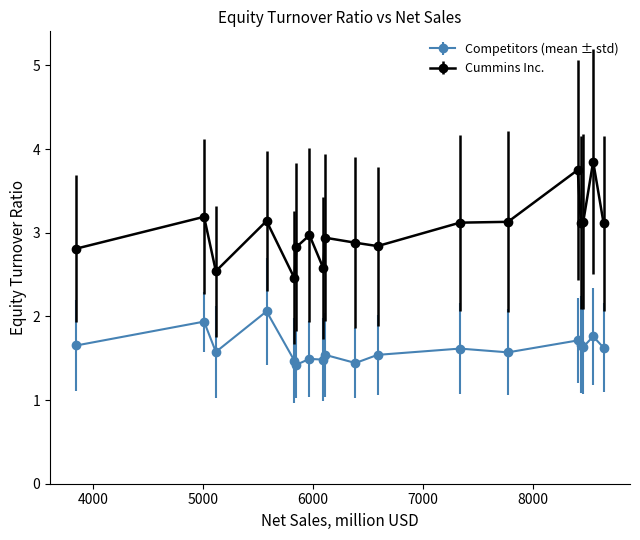

Which series has the widest spread of values?

Cummins Inc.